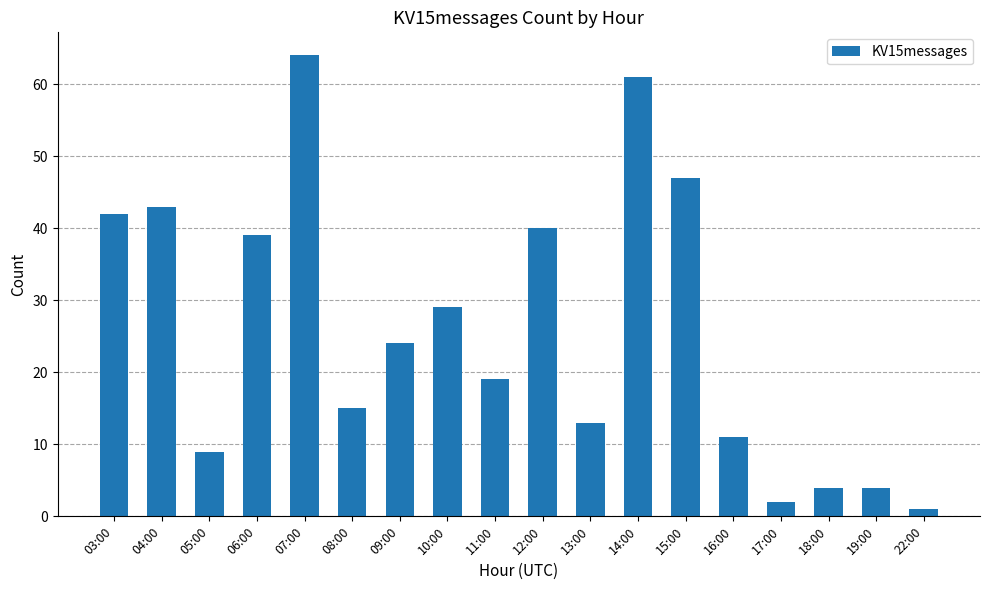

Between 07:00 and 10:00, which is larger?

07:00